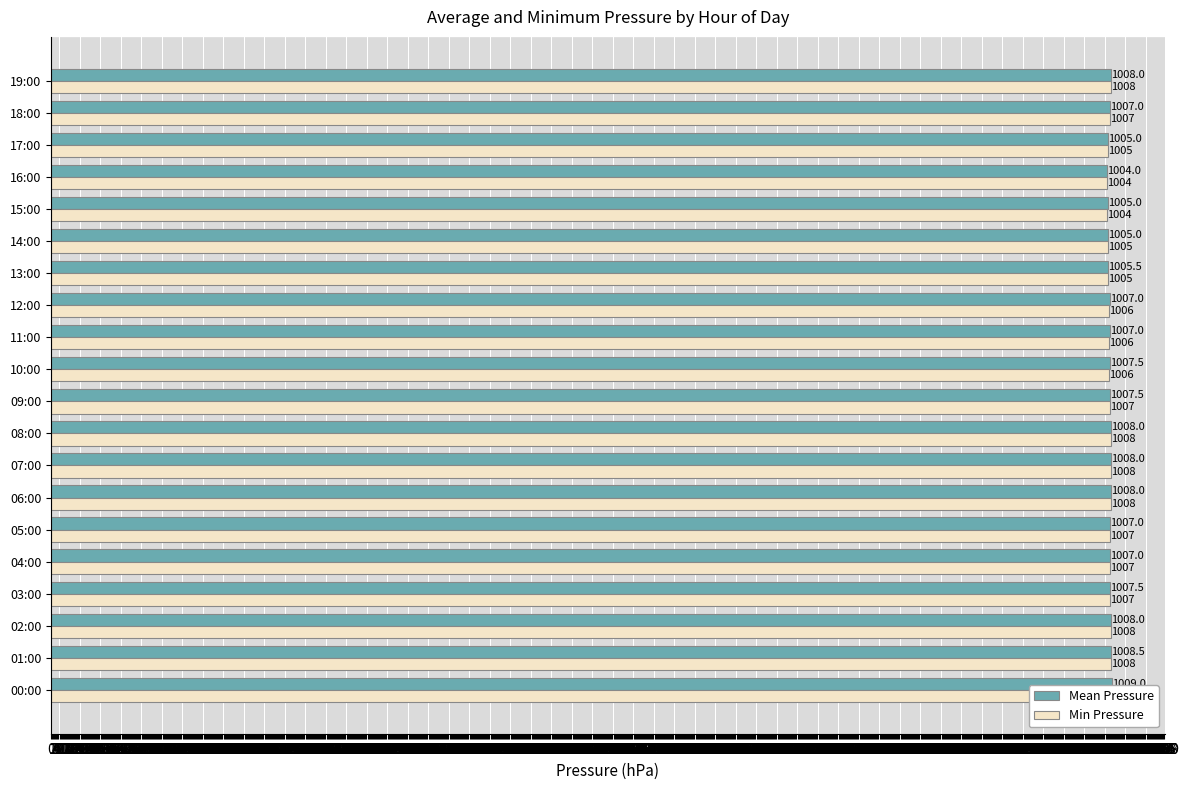

What is the difference between the Mean Pressure values at 02:00 and 03:00?

0.5